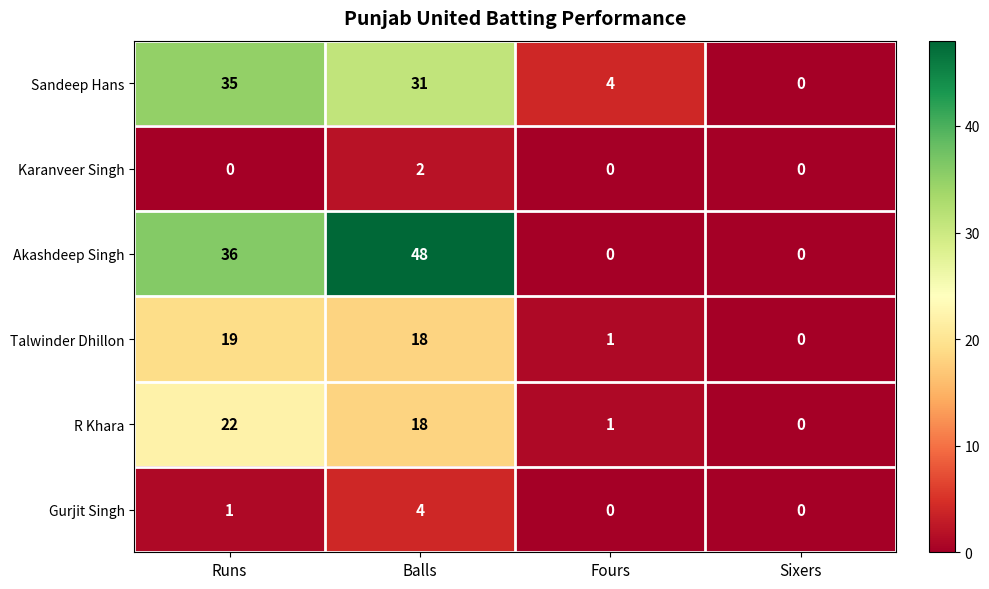

How many series are shown in this chart?

6